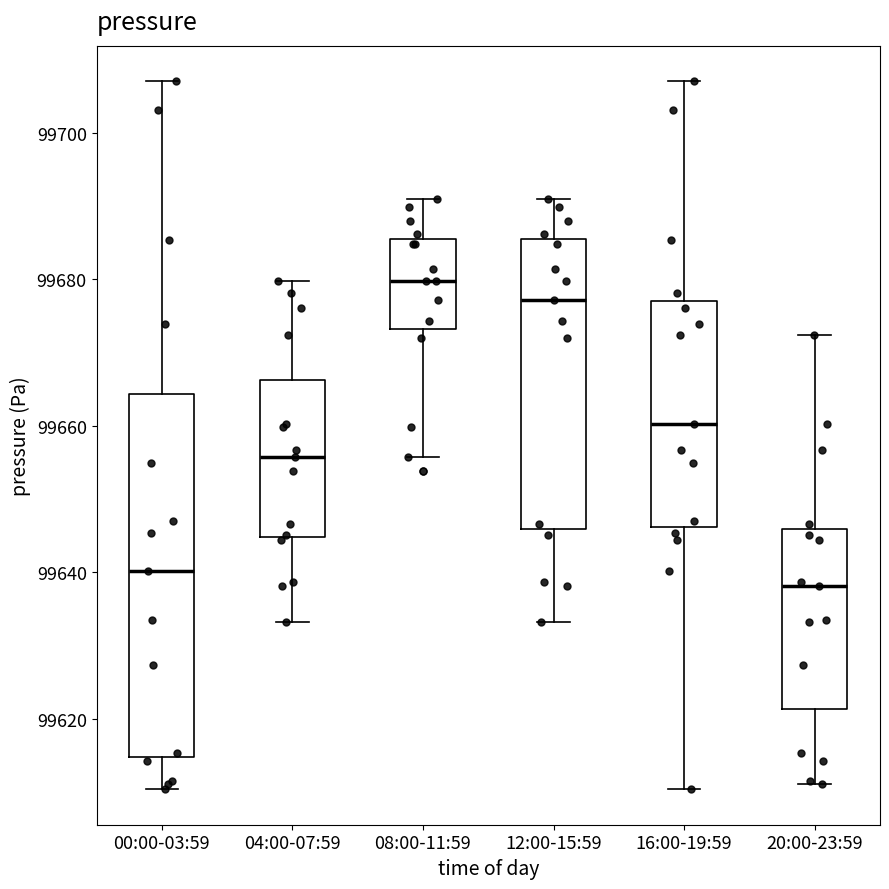

Where does the median line of the box for 16:00-19:59 sit on the y-axis? The values are not printed on the chart, so give them approximately, as read against the axis.

99660